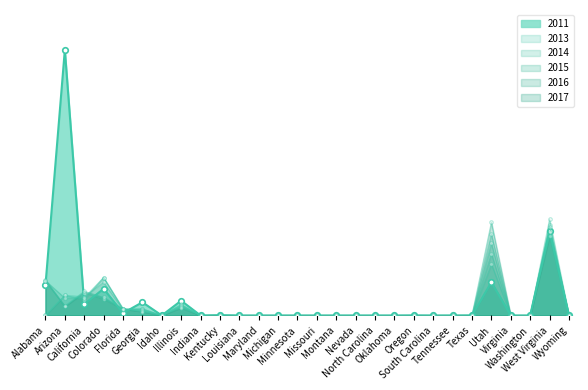

Count the number of categories in the chart.

28